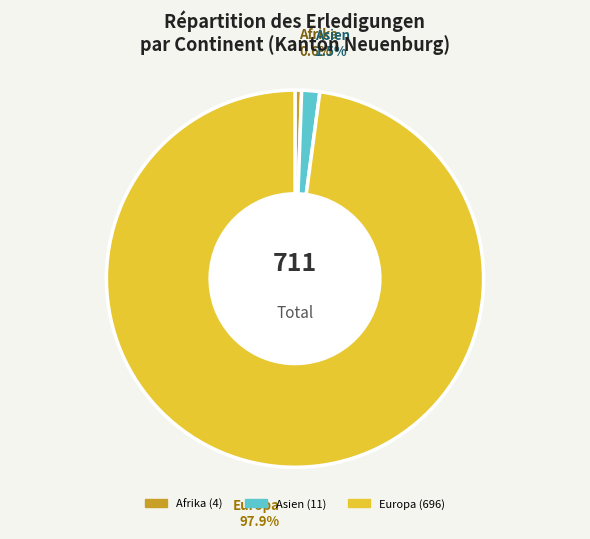

The Afrika slice represents 1% of the pie. True or false?

True